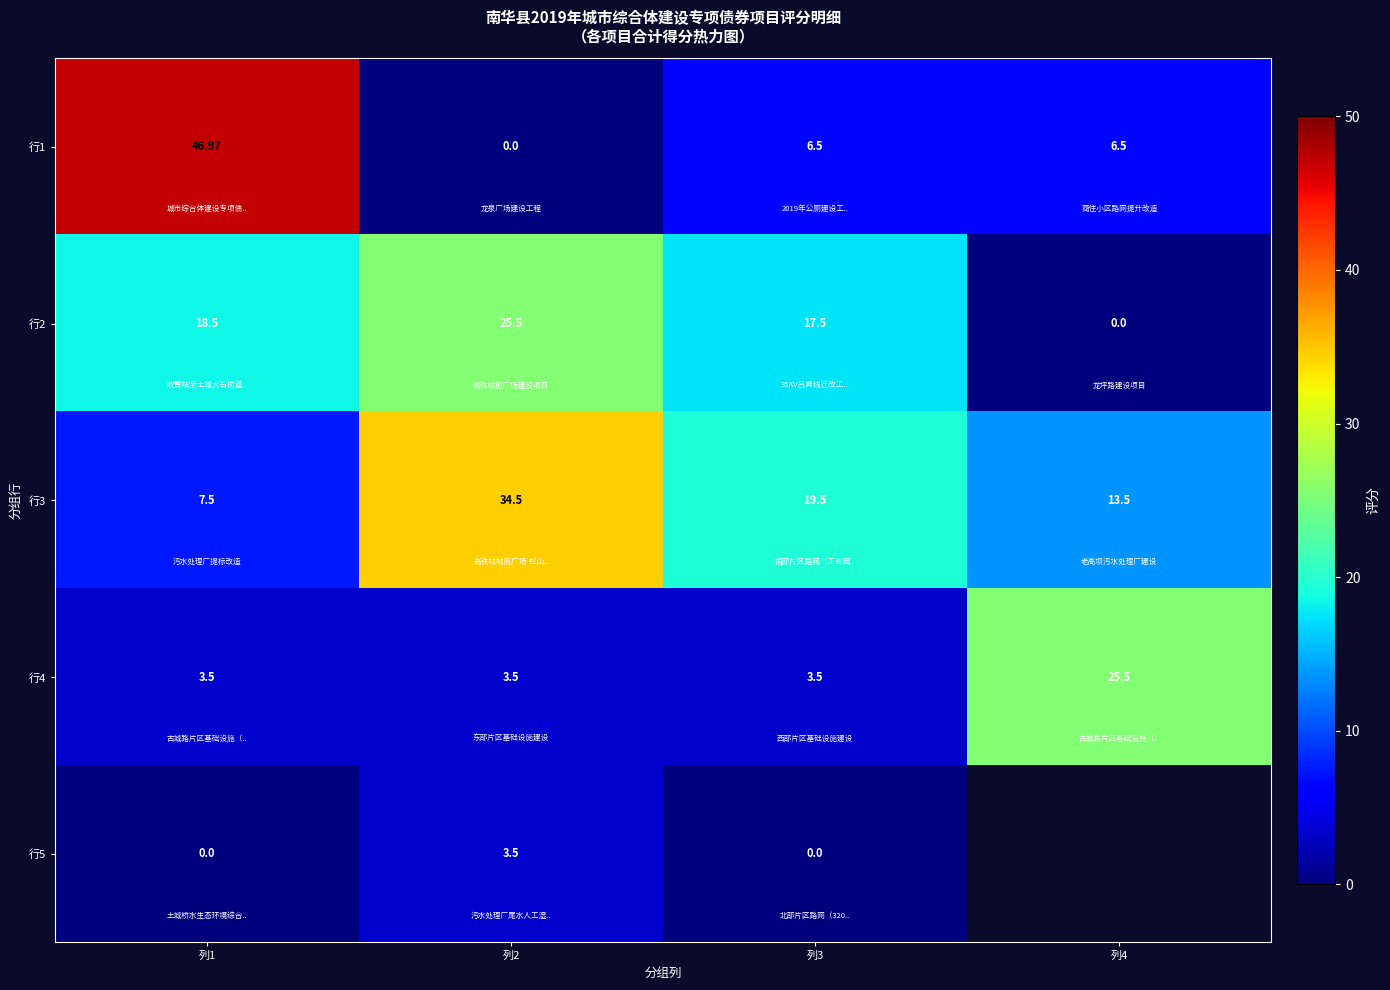

What is the average value of the 行1 series?

15.0